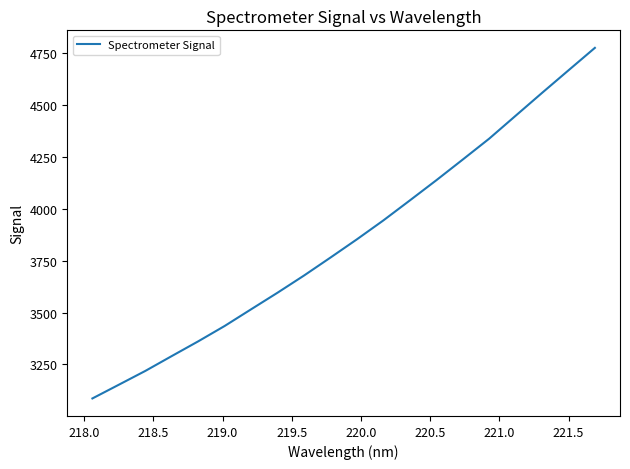

What is the minimum value shown in the chart?

3085.9